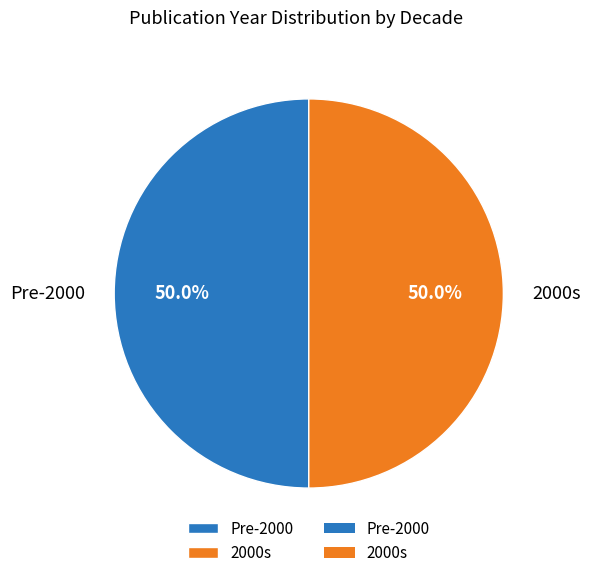

What is the ratio of the value at Pre-2000 to the value at 2000s?

1.0